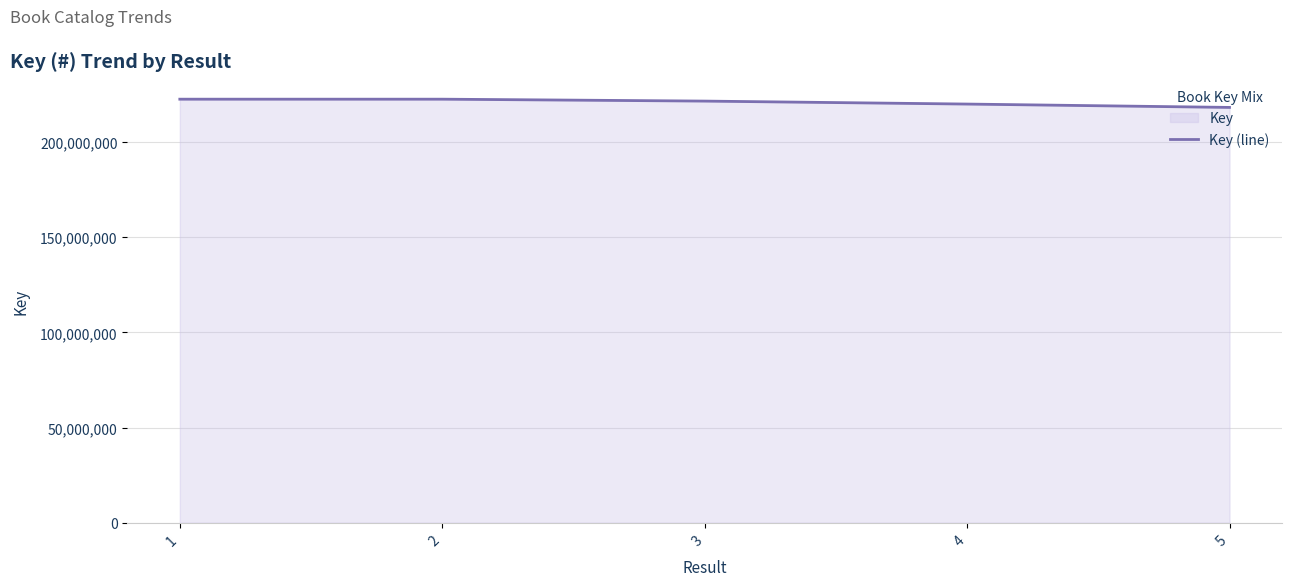

What is the value of the 4th point from the left?

219930899